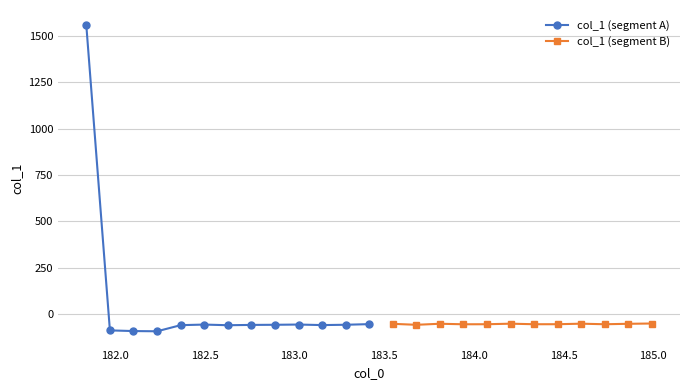

How many values exceed -56?

9